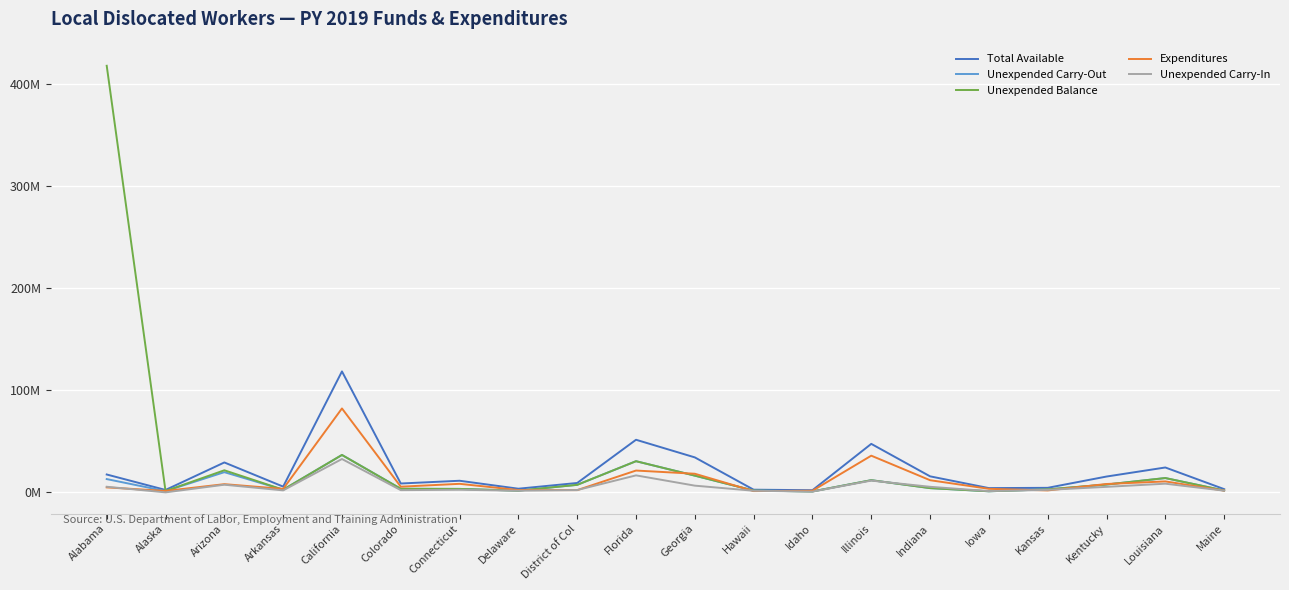

Does the chart display data point markers on the line(s)?

No